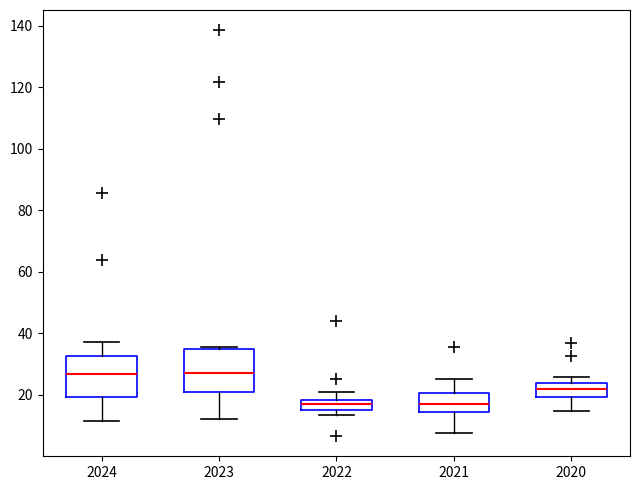

Reading left to right, read every box against the y-axis: the position of its median line, the range the box covers, and the ends of its whiskers. The values are not printed on the chart, so give them approximately, as read against the axis.

2024: median 26, box 20 to 32, whiskers 12 to 38
2023: median 28, box 20 to 34, whiskers 12 to 36
2022: median 18 (inside the box), box 14 to 18, whiskers 14 (just below the box's lower edge) to 20
2021: median 18, box 14 to 20, whiskers 8 to 26
2020: median 22, box 20 to 24, whiskers 14 to 26